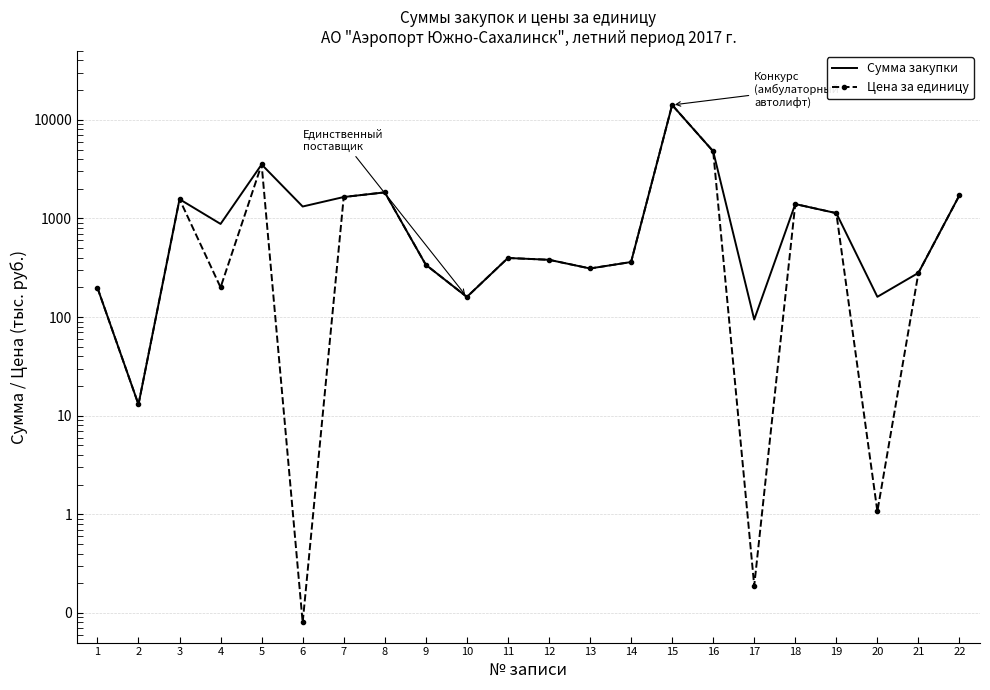

After their last crossing, which series has the higher values: Цена за единицу or Сумма закупки?

Сумма закупки